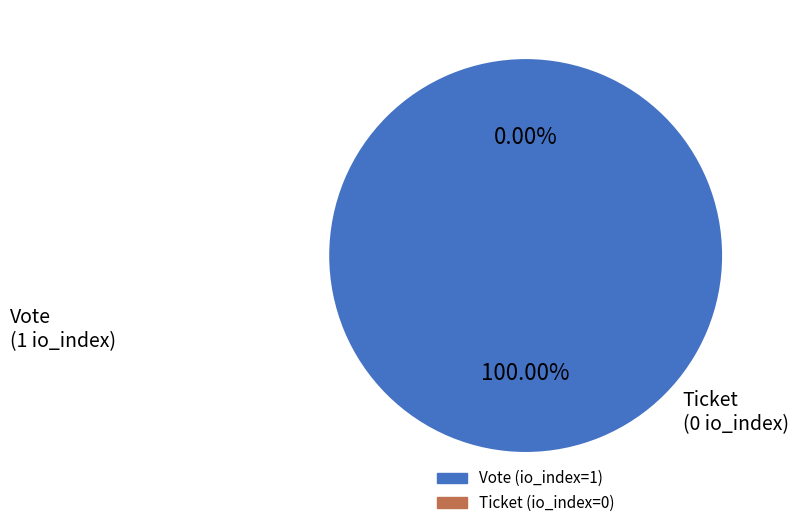

Combined, do Ticket (io_index=0) and Vote (io_index=1) account for over 50%?

Yes